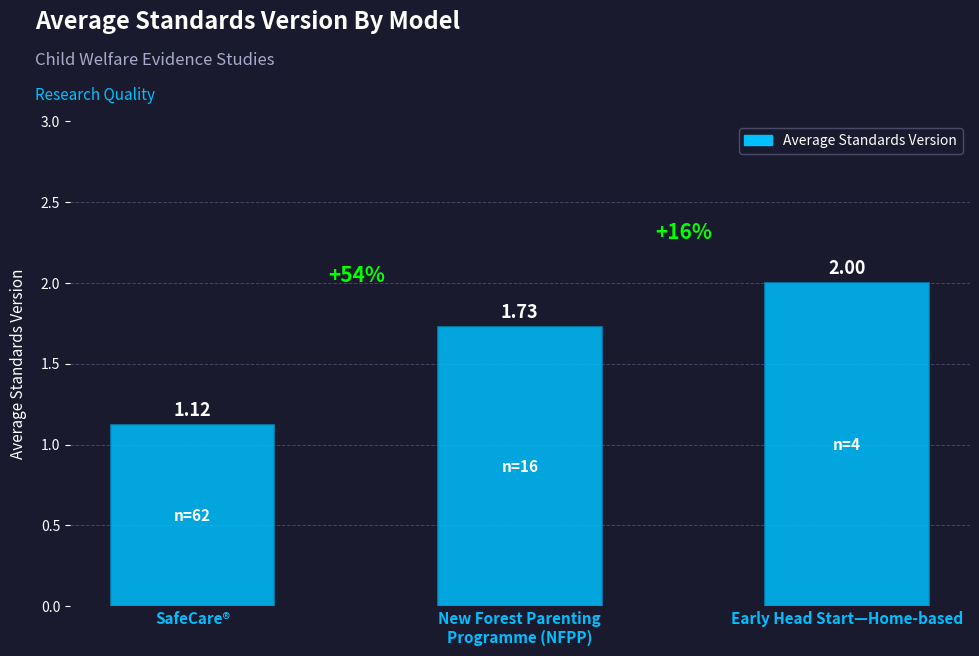

How many bars are there in total?

3